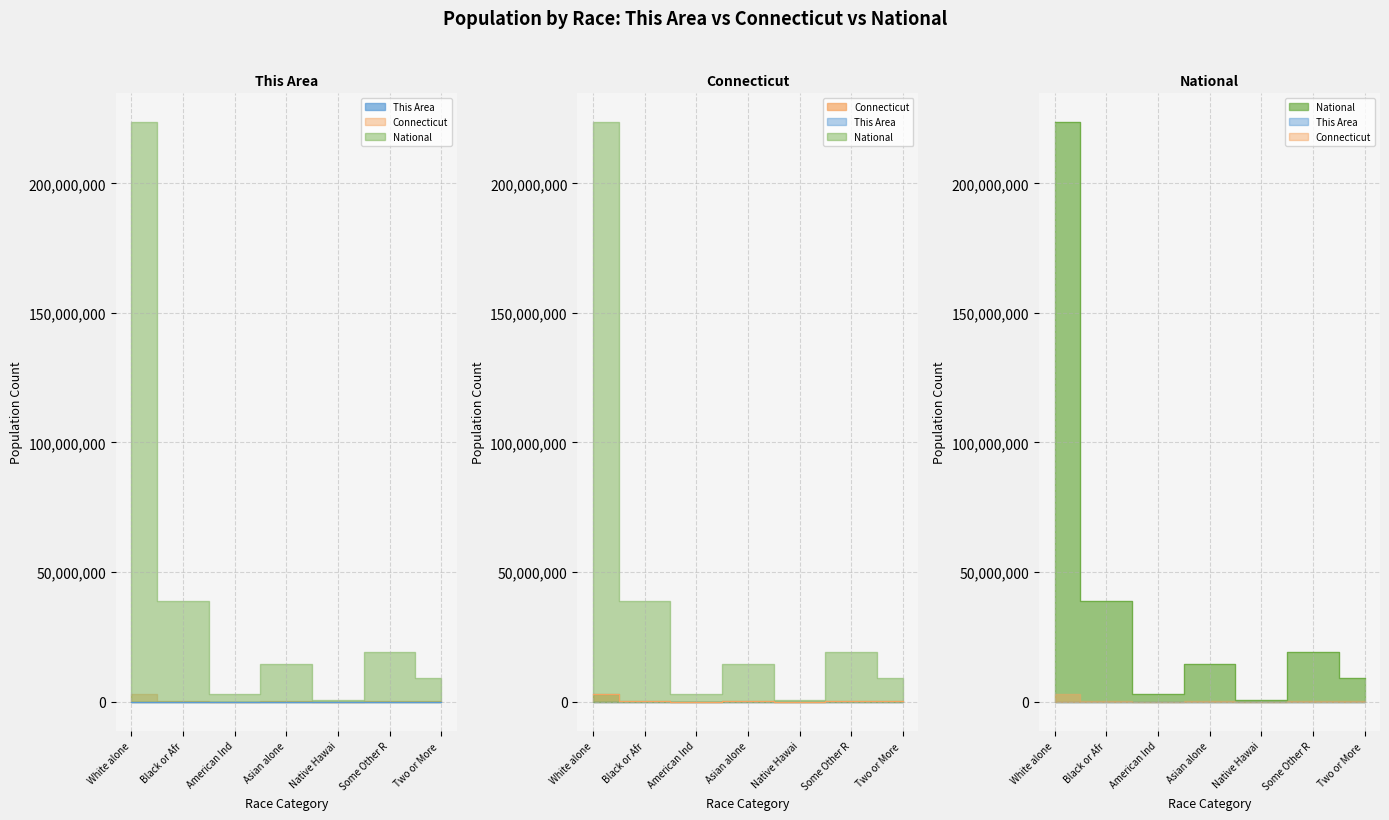

Which series has the largest total across all categories?

National